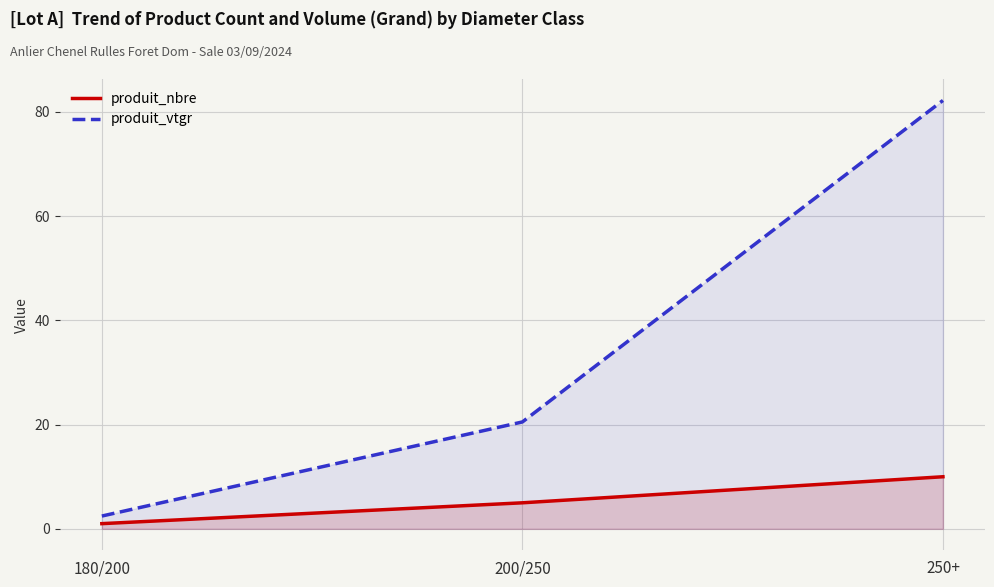

What is the lowest value of the produit_nbre series?

1.0